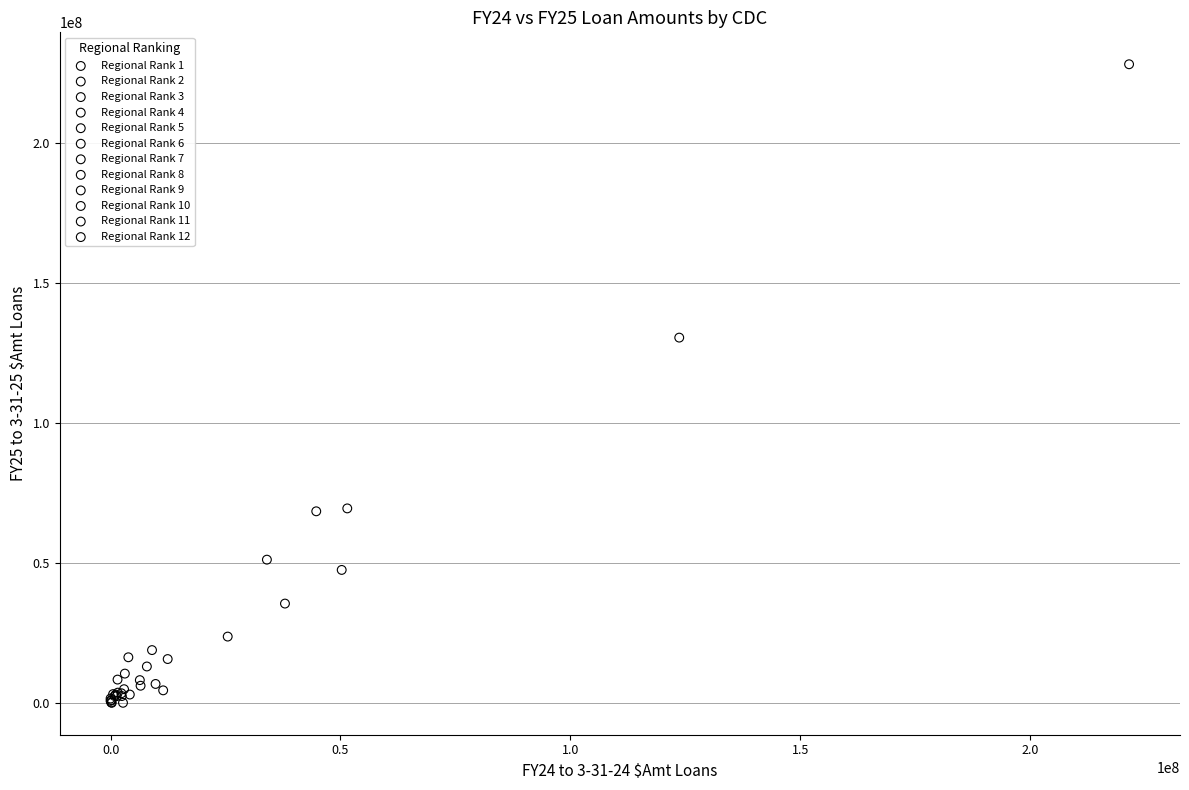

What are all the series names shown in the legend?

Regional Rank 1, Regional Rank 2, Regional Rank 3, Regional Rank 4, Regional Rank 5, Regional Rank 6, Regional Rank 7, Regional Rank 8, Regional Rank 9, Regional Rank 10, Regional Rank 11, Regional Rank 12